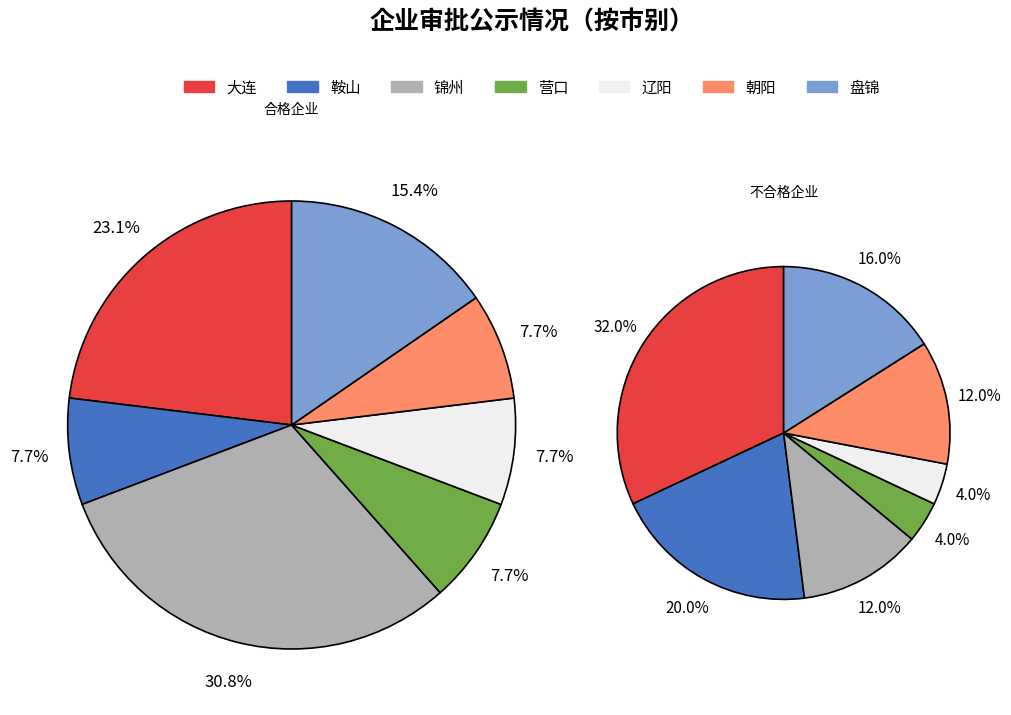

Count the number of slices in the pie.

7